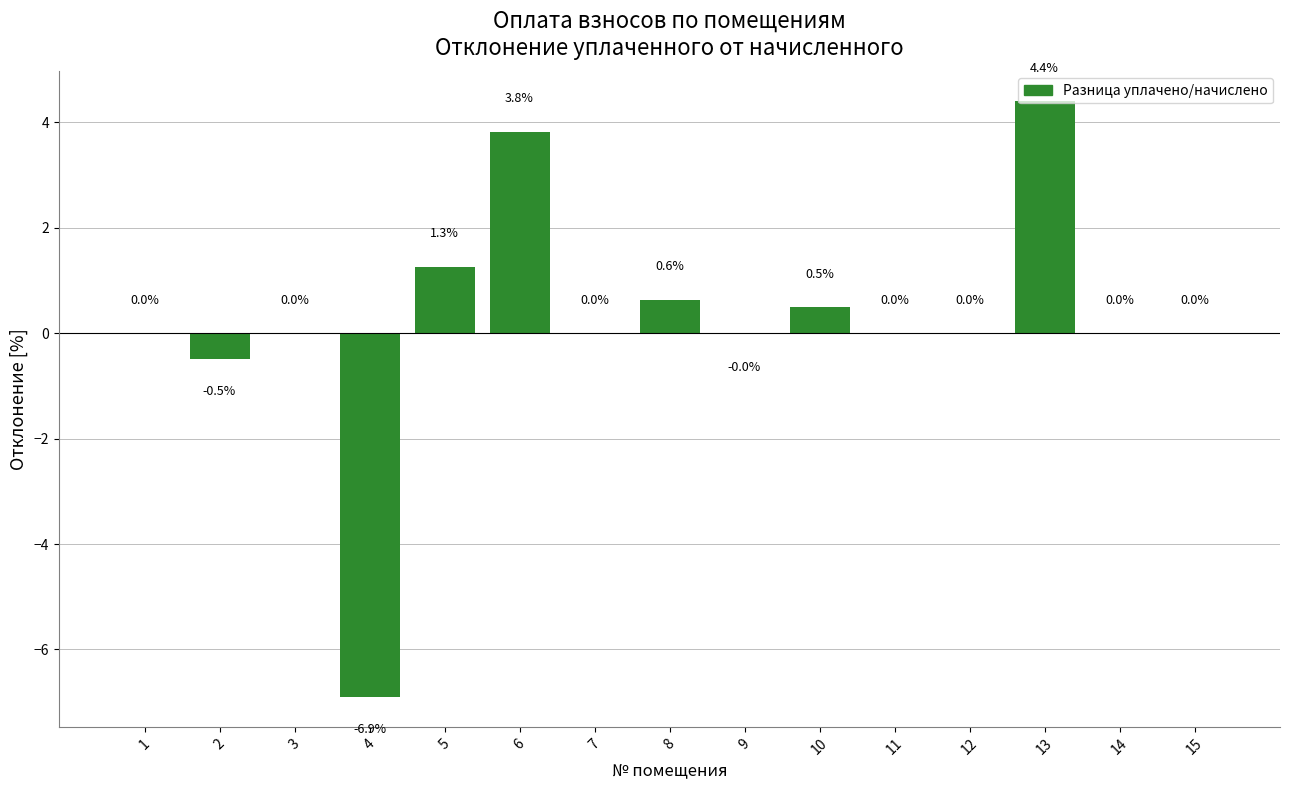

The value at 13 is 4.4. True or false?

True